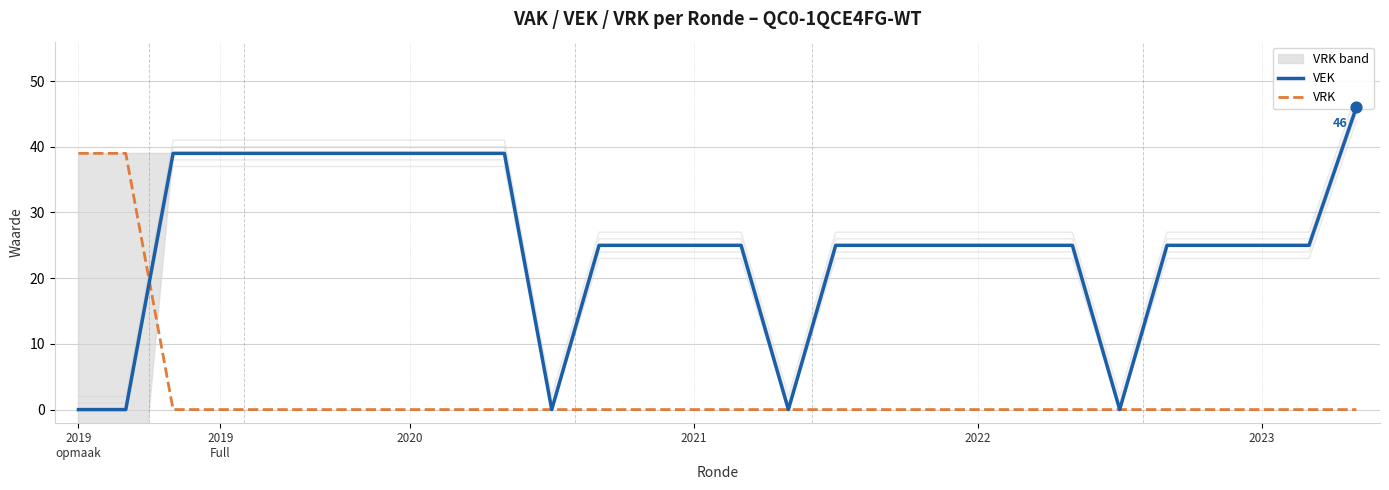

What is the total value across all series at 2023?

25